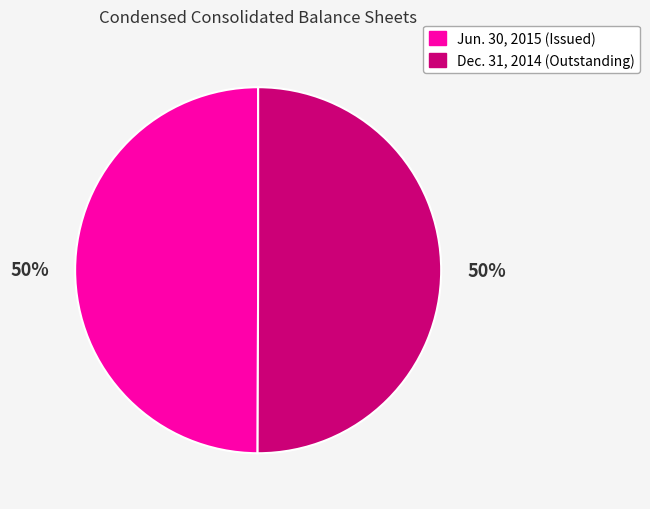

What is the ratio of the value at Jun. 30, 2015 (Issued) to the value at Dec. 31, 2014 (Outstanding)?

1.0